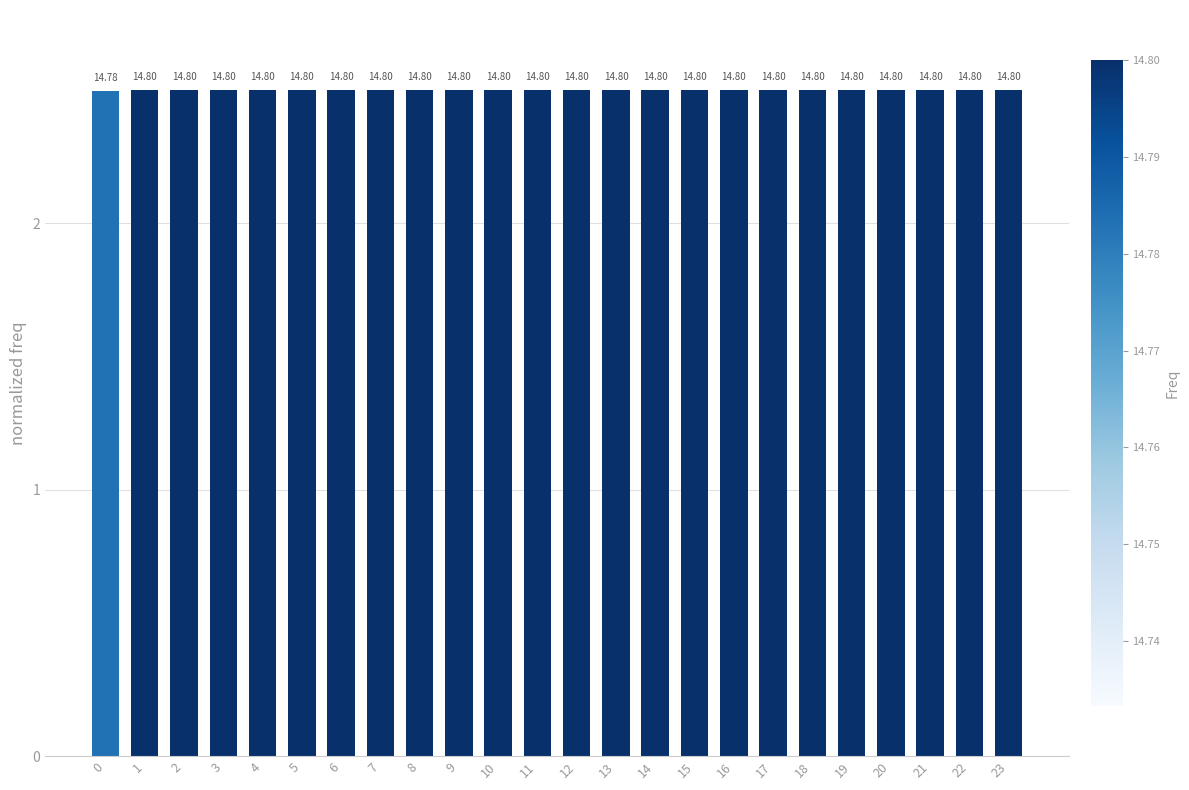

What is the average value?

2.5